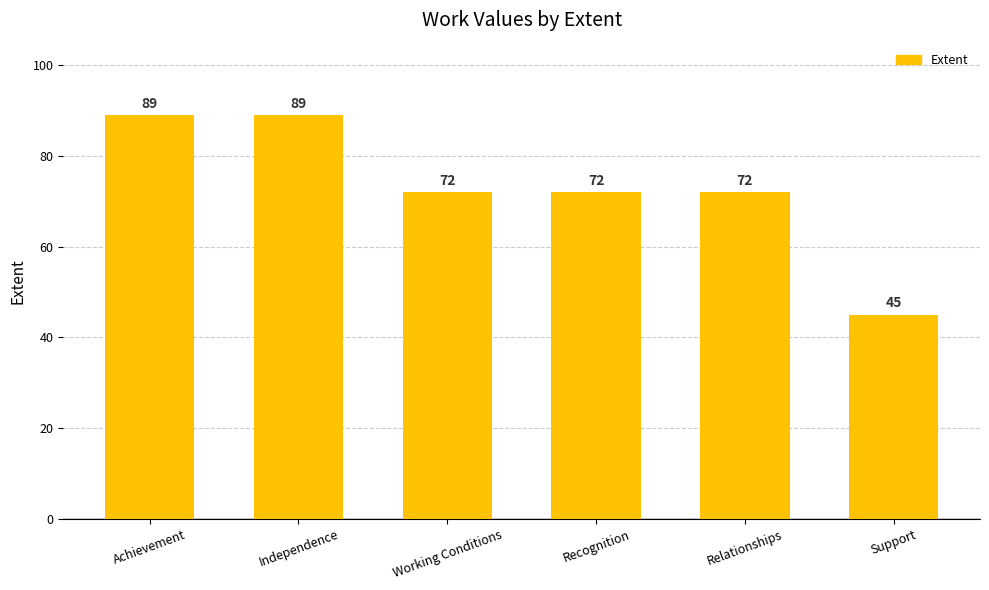

Which has a higher value, Support or Achievement?

Achievement